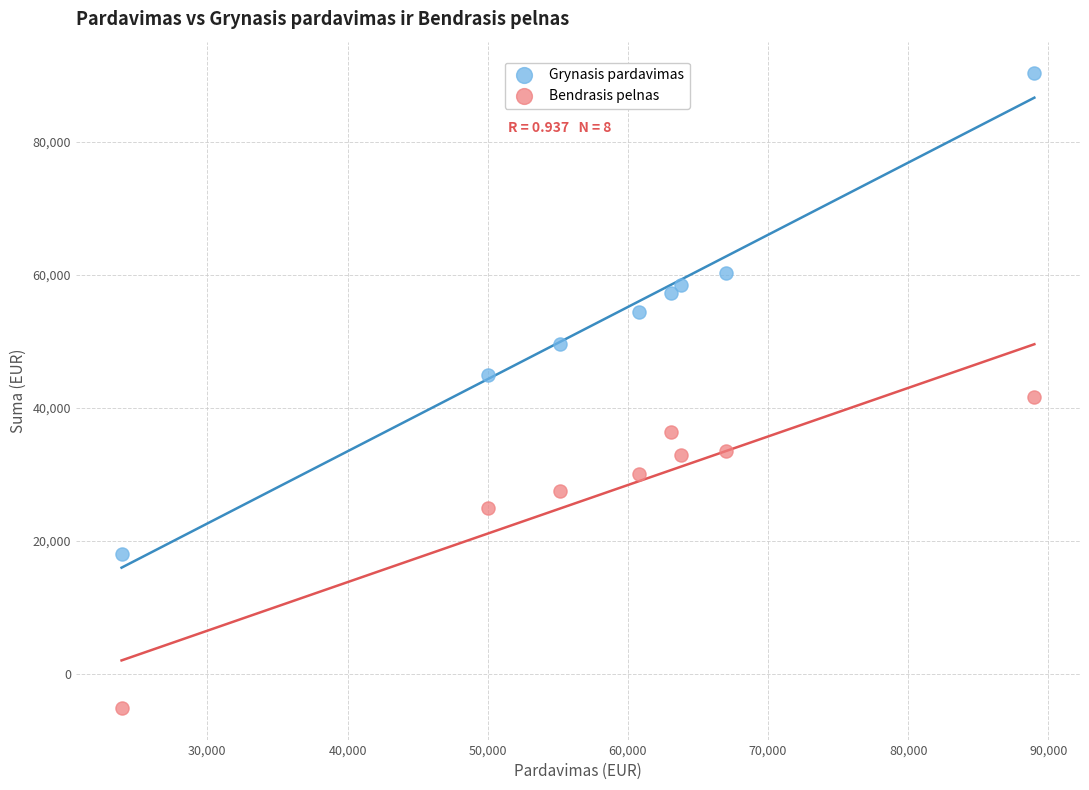

Which series reaches the maximum Y coordinate?

Grynasis pardavimas